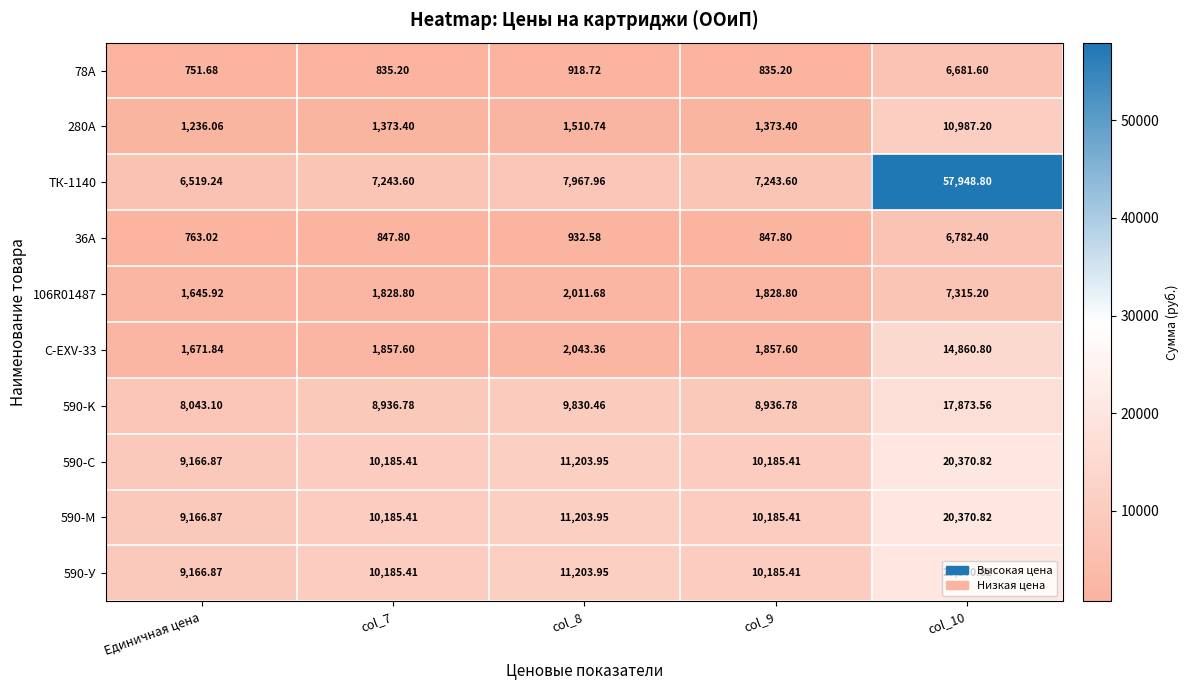

What is the difference between the highest and lowest values at Единичная цена?

8415.2